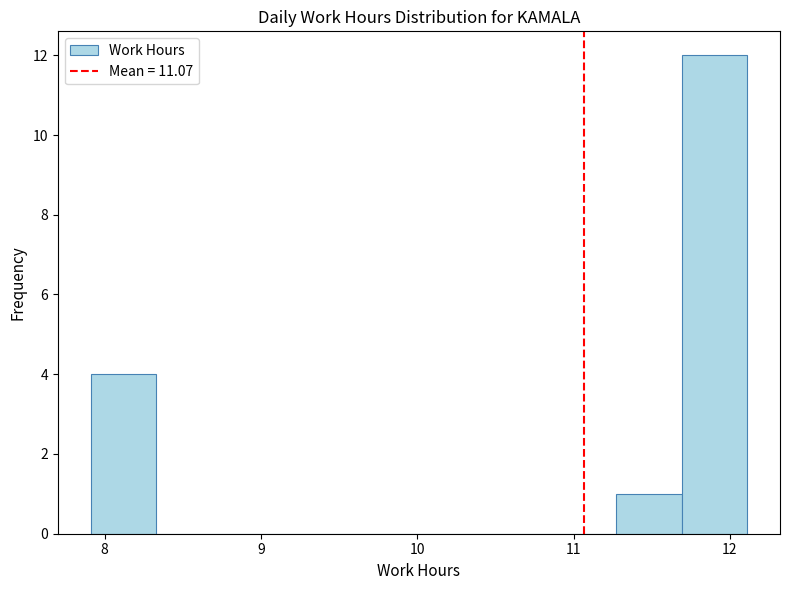

Over which range of the x-axis is the bar tallest?

11.69 to 12.11